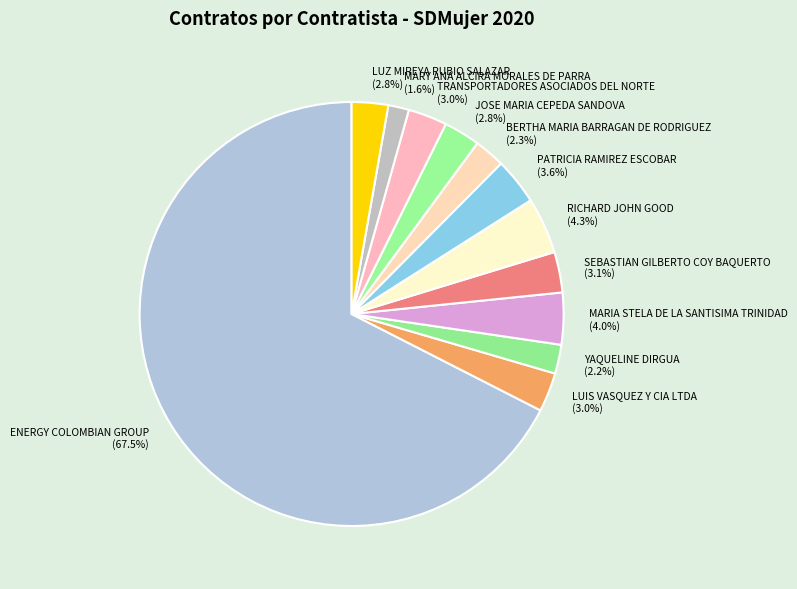

Which has a higher value, ENERGY COLOMBIAN GROUP or LUZ MIREYA RUBIO SALAZAR?

ENERGY COLOMBIAN GROUP